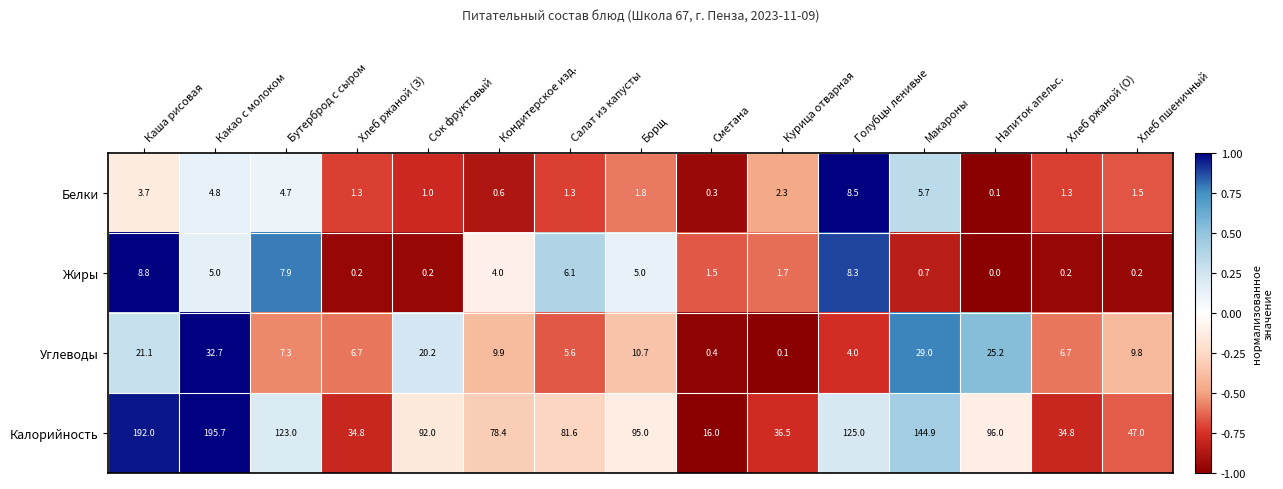

Is it true that Углеводы equals 9.8 at Хлеб пшеничный?

True